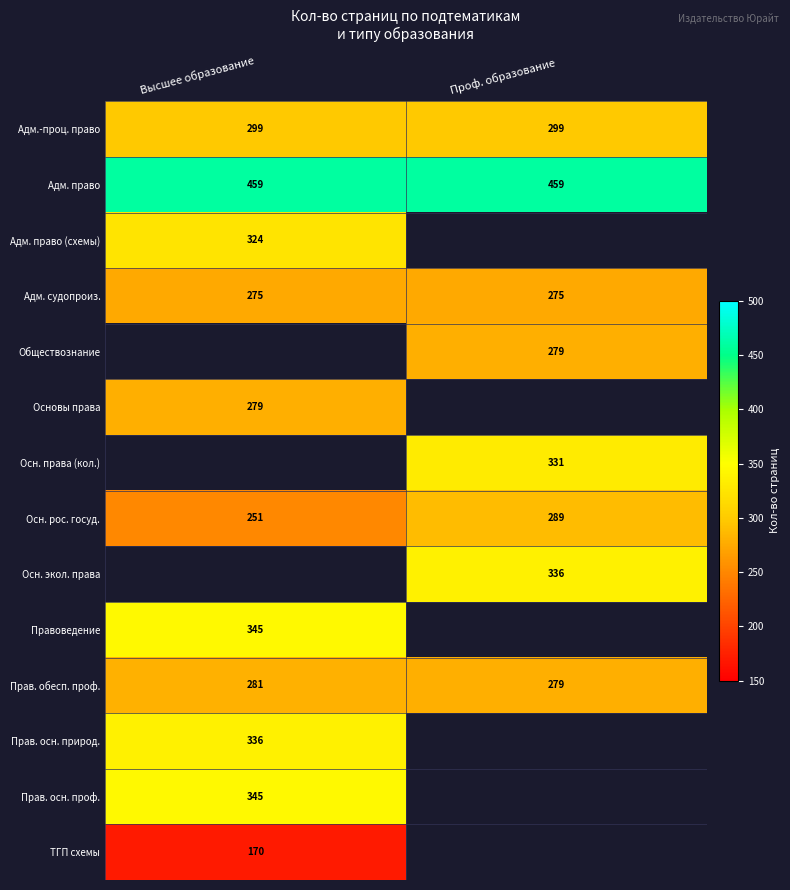

What is the maximum value shown in the chart?

459.0